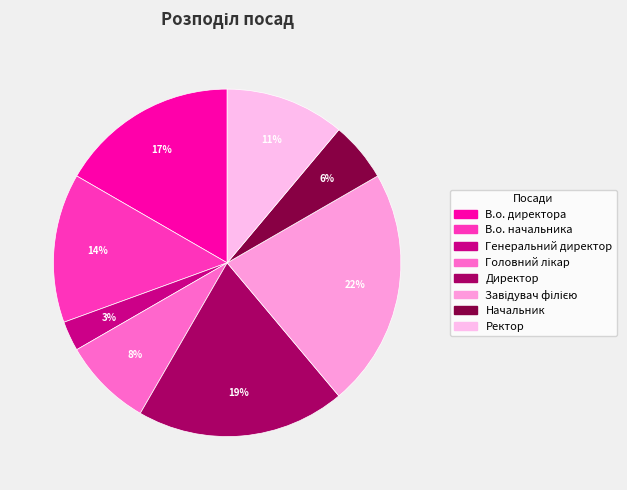

What is the largest slice in the pie chart?

Завідувач філією